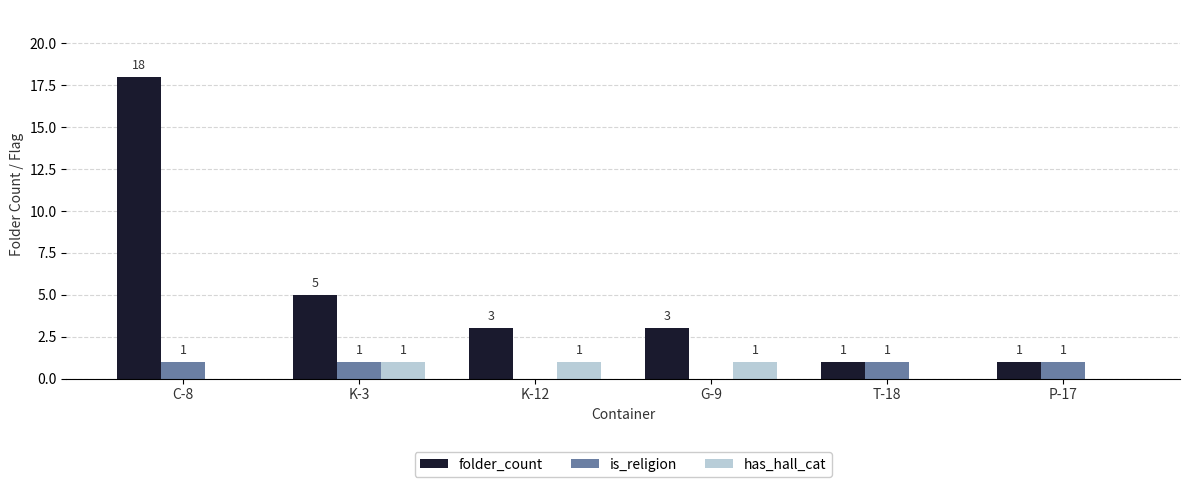

Count the number of categories in the chart.

6